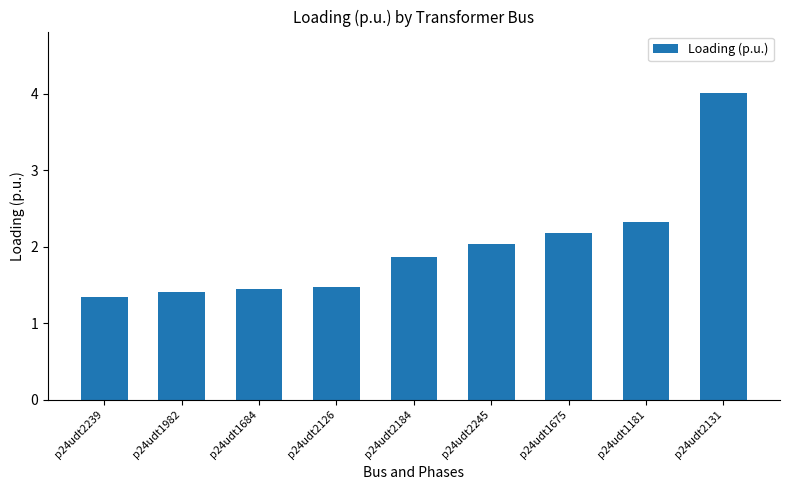

At which category does the chart reach its peak across all series?

p24udt2131